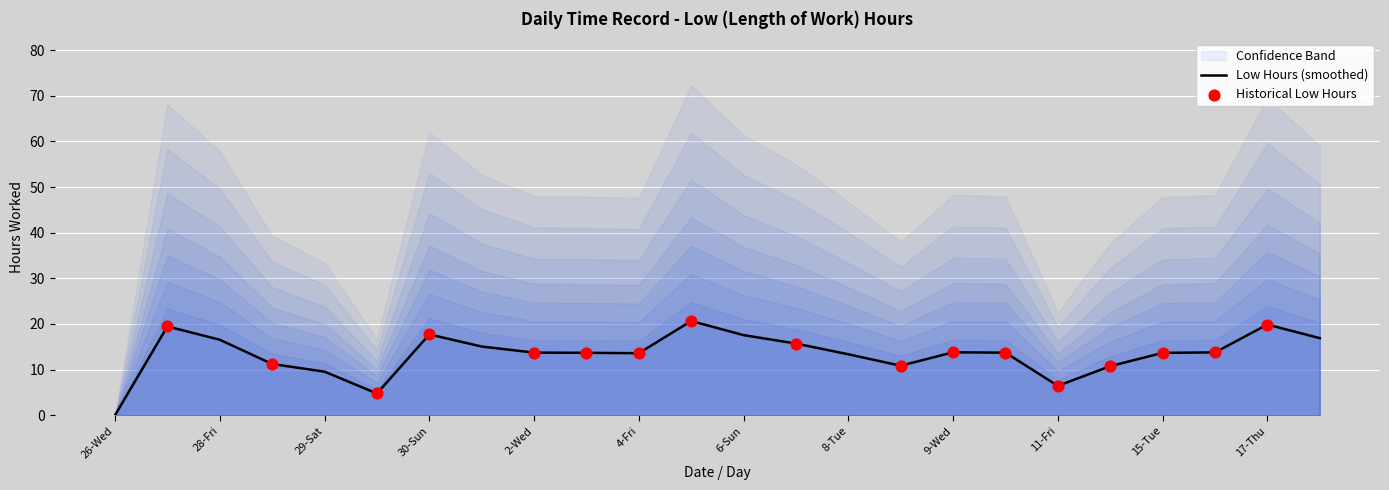

What is the ratio of the value at 9-Wed to the value at 5-Sat?

0.7